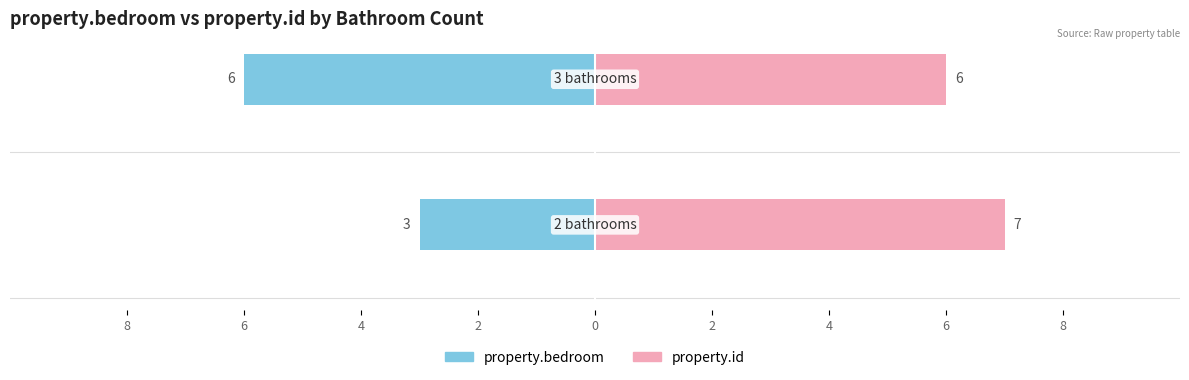

How many property.id values are between 6 and 7?

2